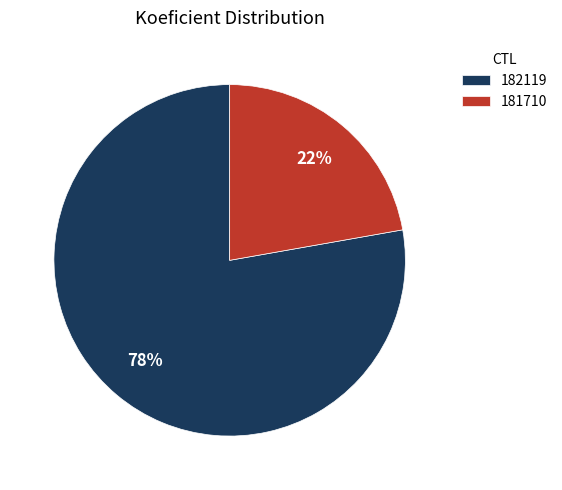

Which category accounts for the majority?

182119